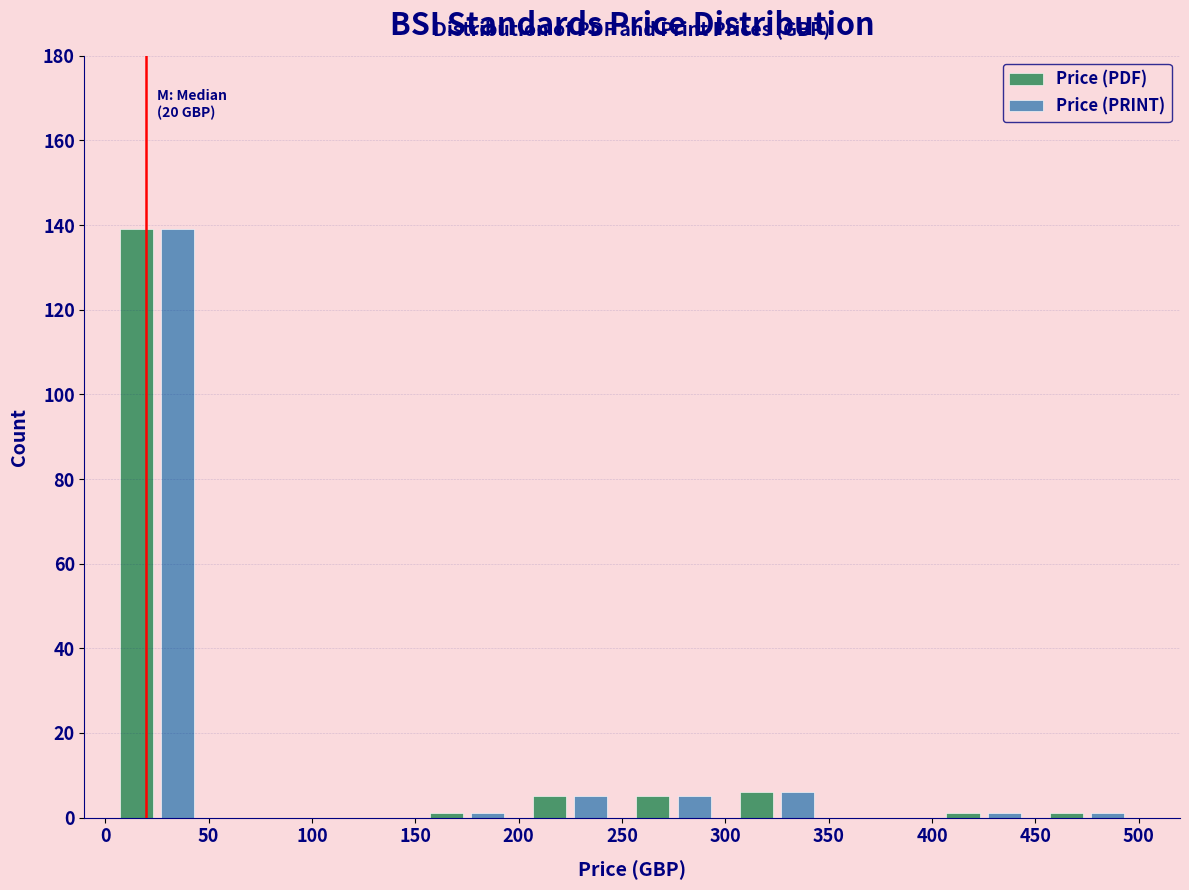

In the Price (PDF) series, which range on the x-axis has the tallest bar?

0 to 50